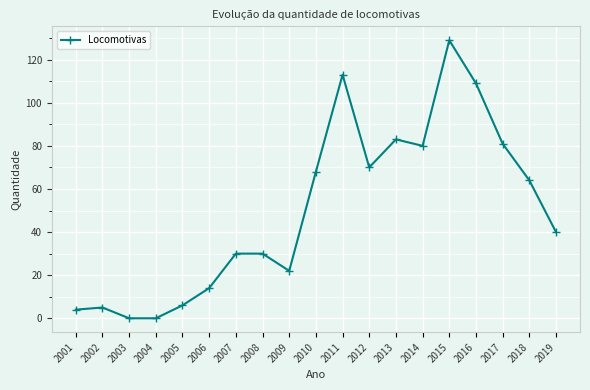

Which category has the highest value across all series?

2015